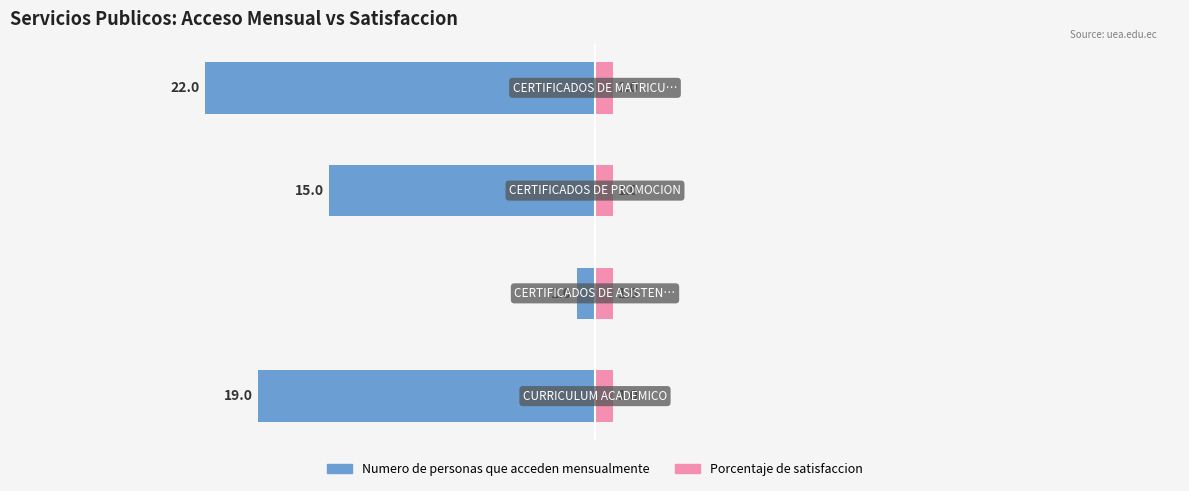

How many Numero de personas que acceden mensualmente values are between -19 and -1?

3